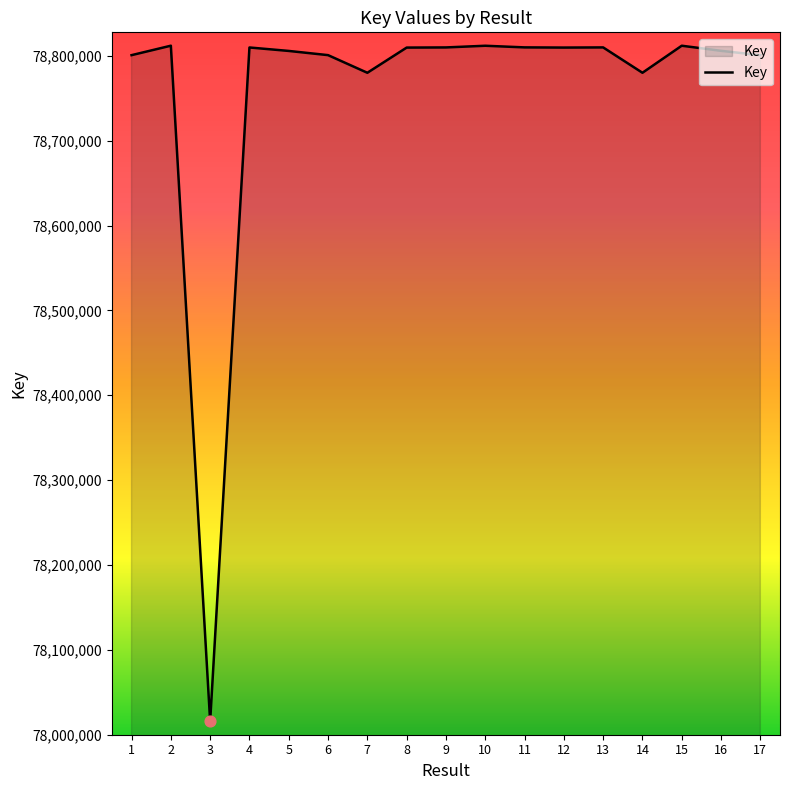

What is the change in value from 2 to 17?

-11122